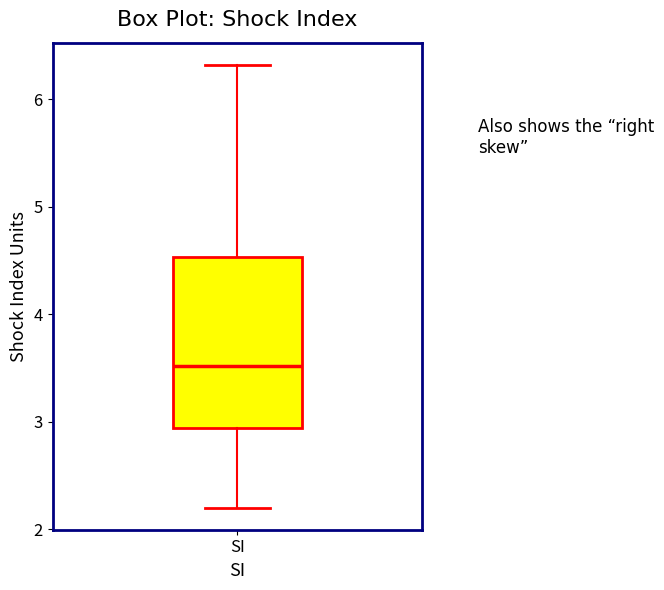

Where does the upper whisker of the box for SI end on the y-axis? The values are not printed on the chart, so give them approximately, as read against the axis.

6.3